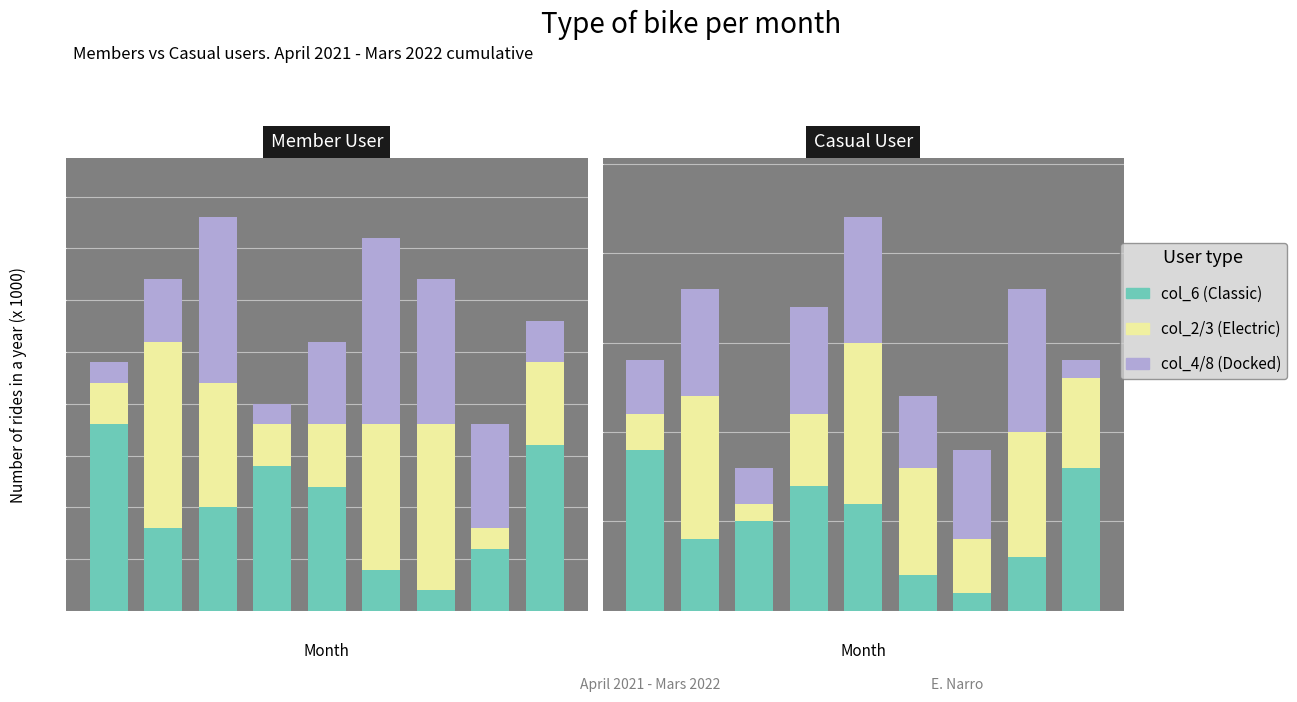

Which series has the largest range (max minus min)?

col_6